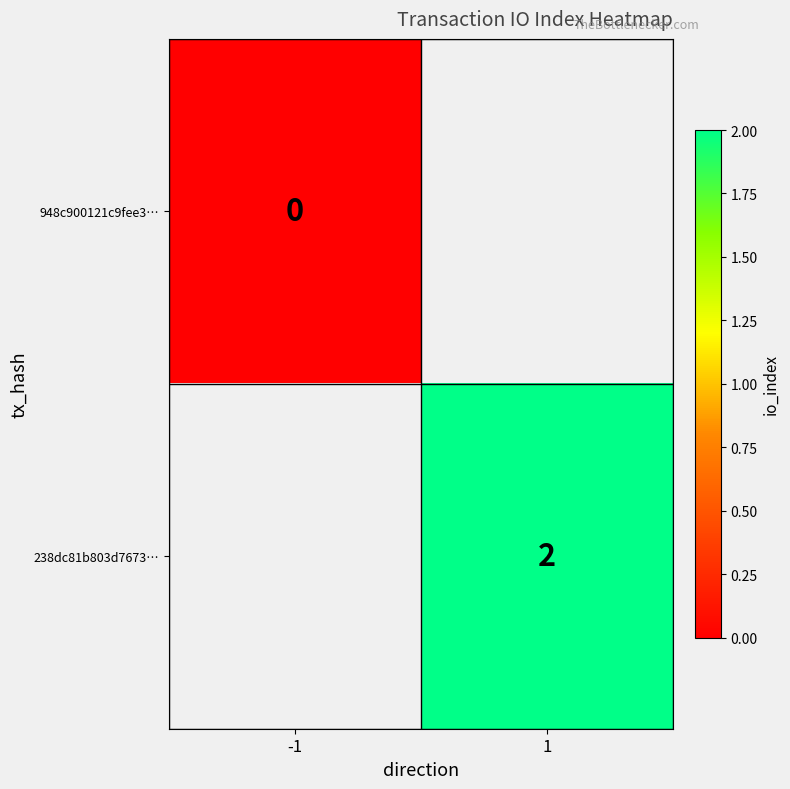

Is it true that 238dc81b803d7673… equals 3 at 1?

False